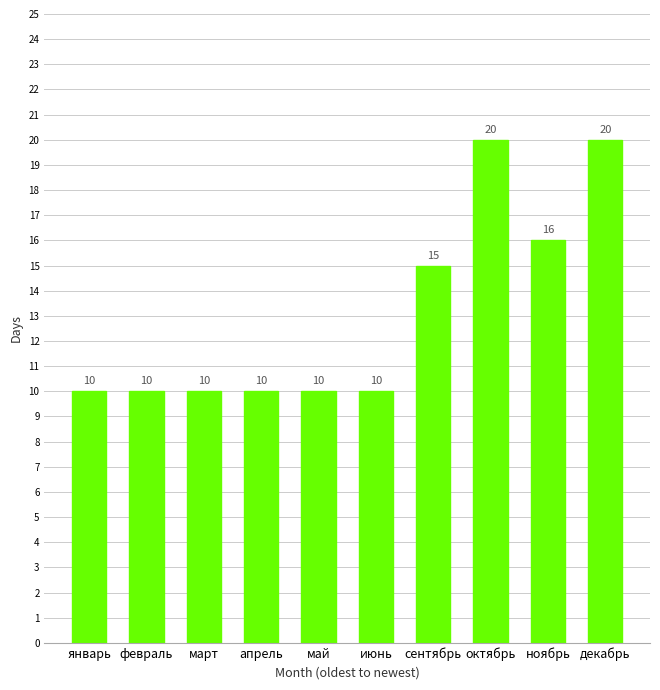

What position from the right is январь?

10